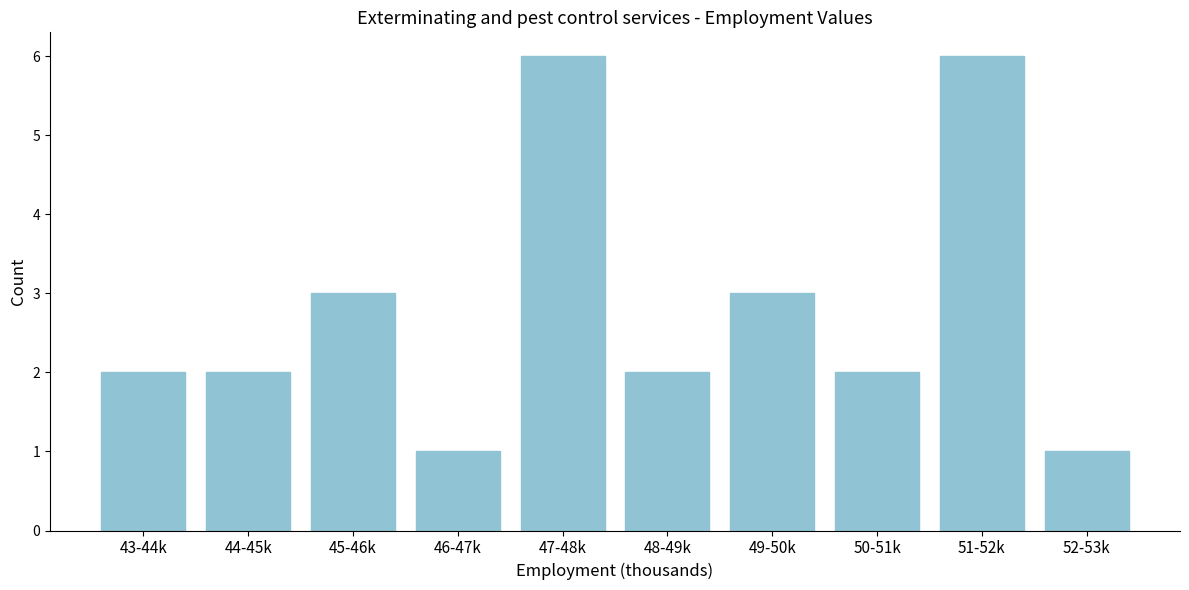

Reading right to left, list all the values displayed in this chart.

1	6	2	3	2	6	1	3	2	2